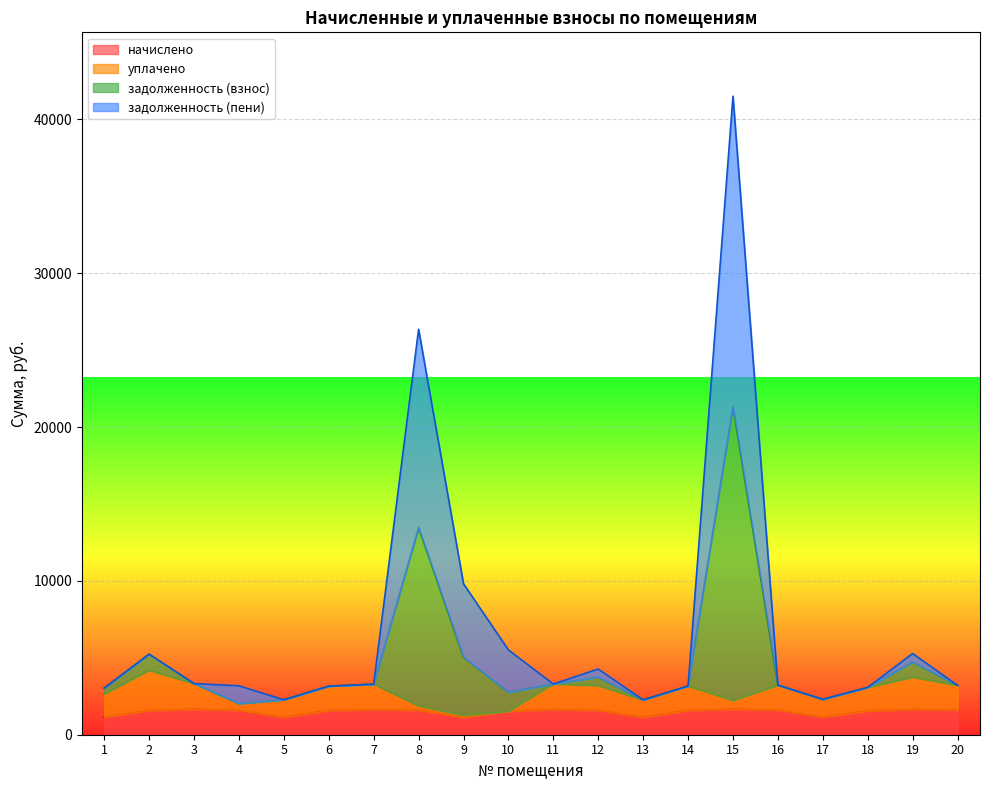

The value of начислено at 7 is 1640.7. True or false?

True